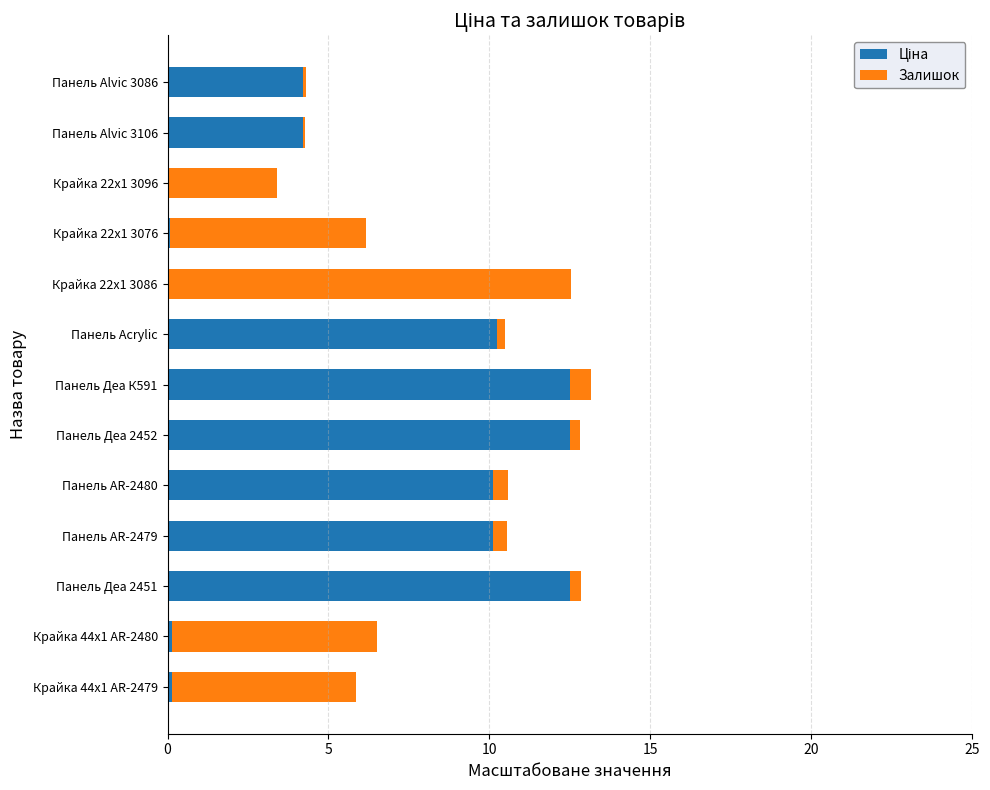

What is the difference between the maximum and minimum values in the Залишок series?

12.4